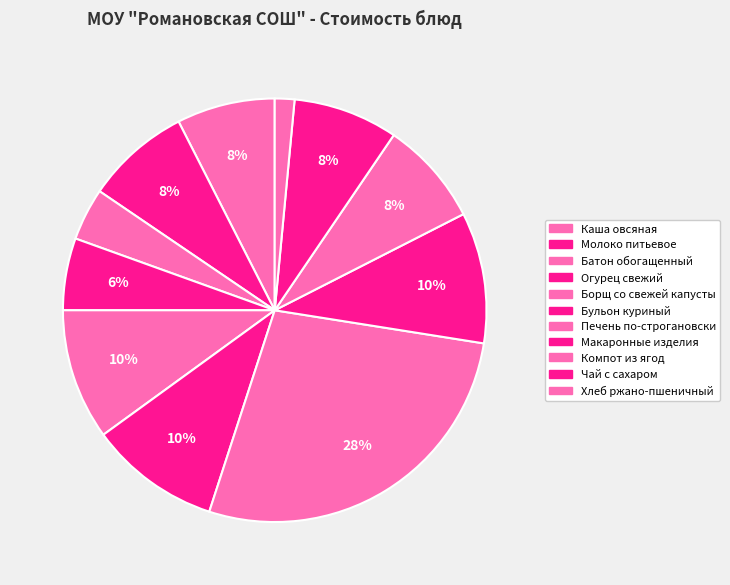

What is the smallest slice in the pie chart?

Хлеб ржано-пшеничный